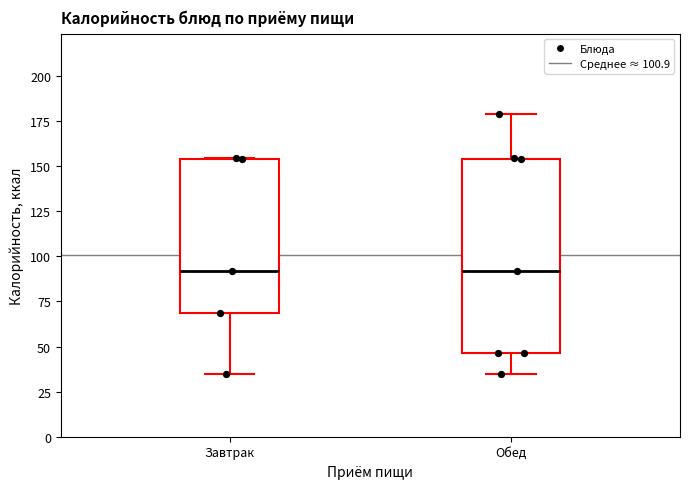

Reading left to right, transcribe this box plot: for each box, give where its median line is, the range the box spans, and where its two whiskers end, as read against the y-axis. The values are not printed on the chart, so give them approximately, as read against the axis.

Завтрак: median 90, box 70 to 155, whiskers 35 to 155
Обед: median 90, box 45 to 155, whiskers 35 to 180